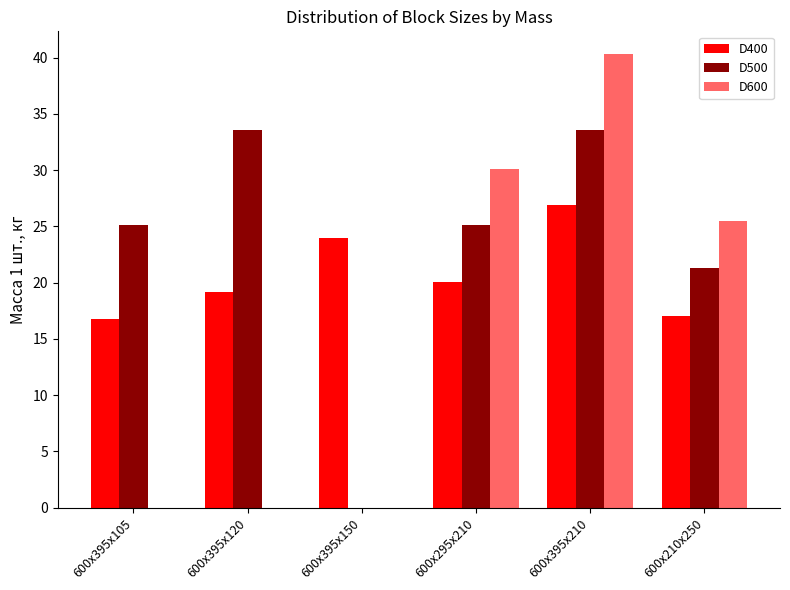

Which series has the largest range (max minus min)?

D600